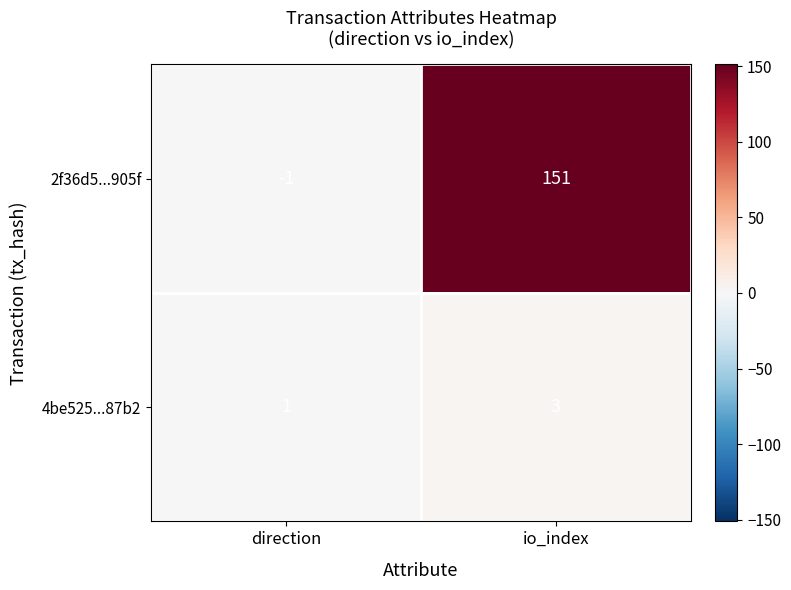

Reading right to left, transcribe all the data shown in this chart.

2f36d5...905f: io_index=151	direction=-1
4be525...87b2: io_index=3	direction=1